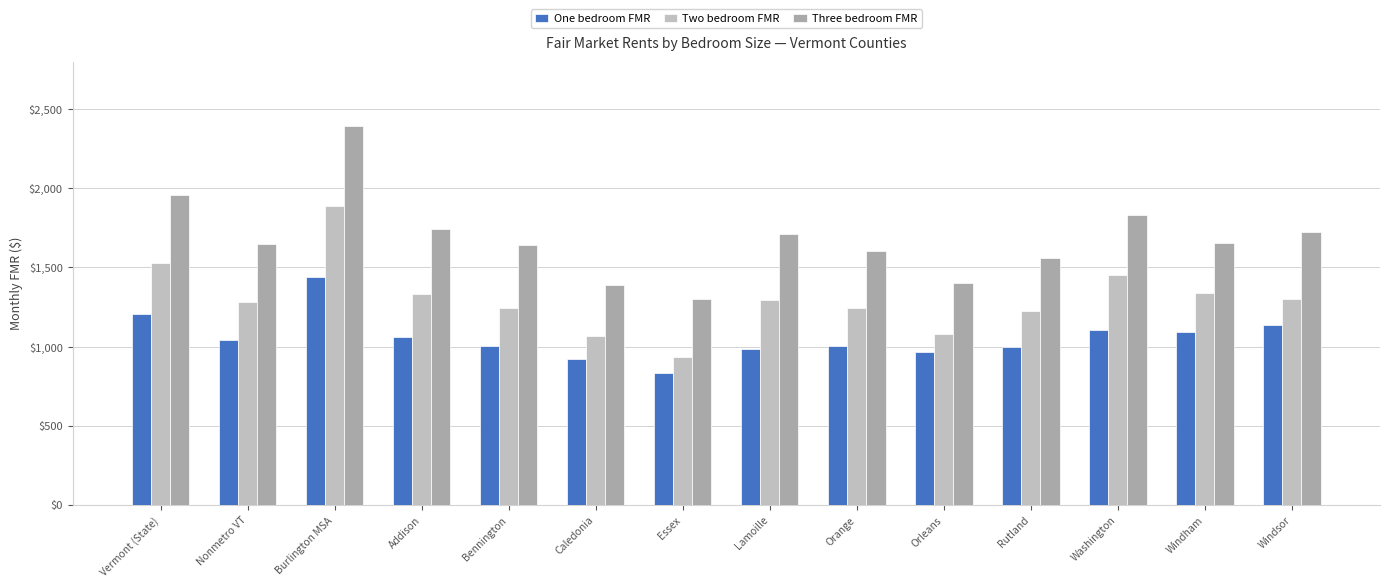

Which category has the lowest value across all series?

Essex